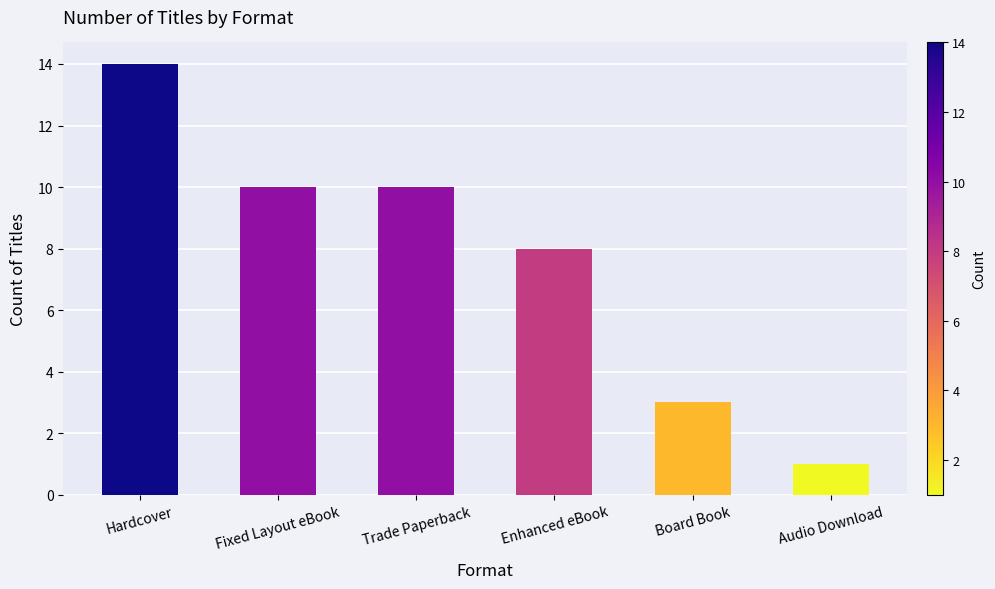

How many values are below 10?

3